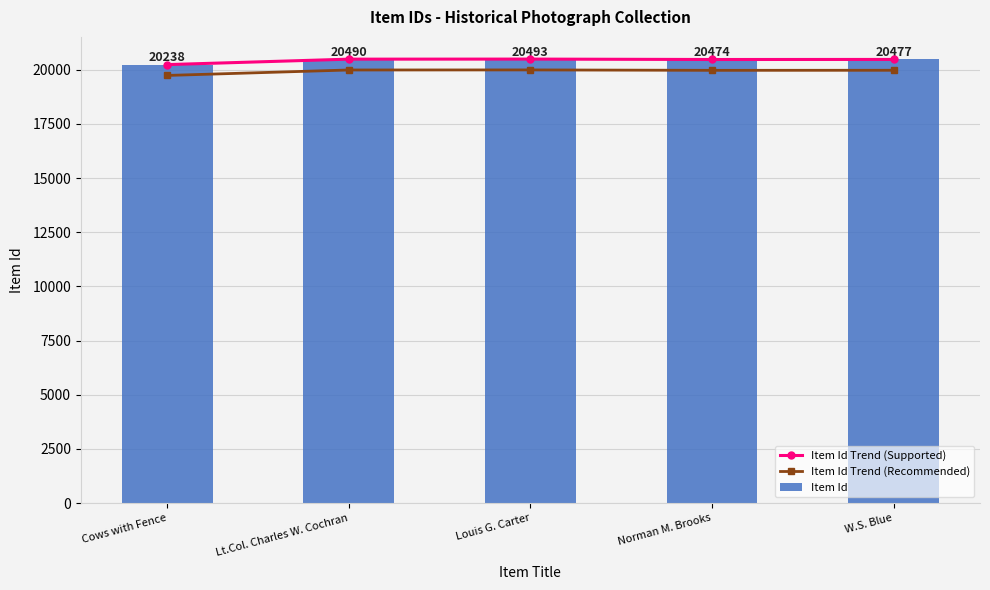

Is it true that Item Id Trend (Supported) equals 27918 at Cows with Fence?

False